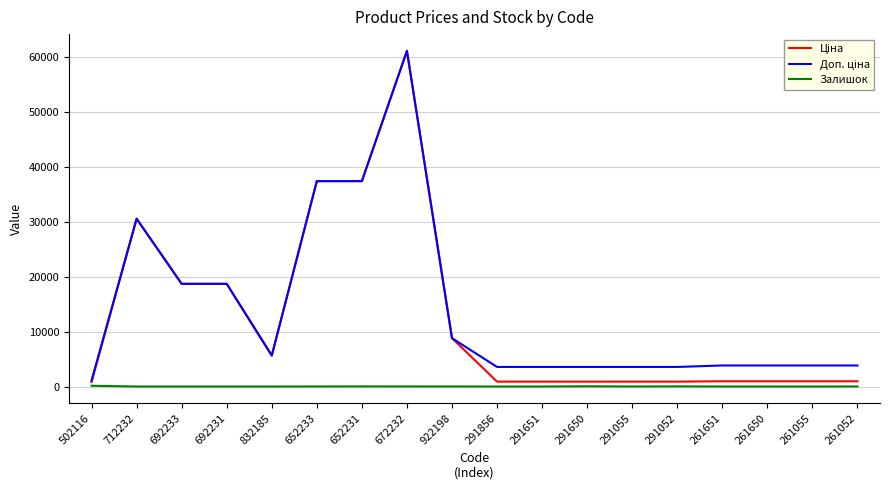

At which category is the sum across all series the highest?

672232